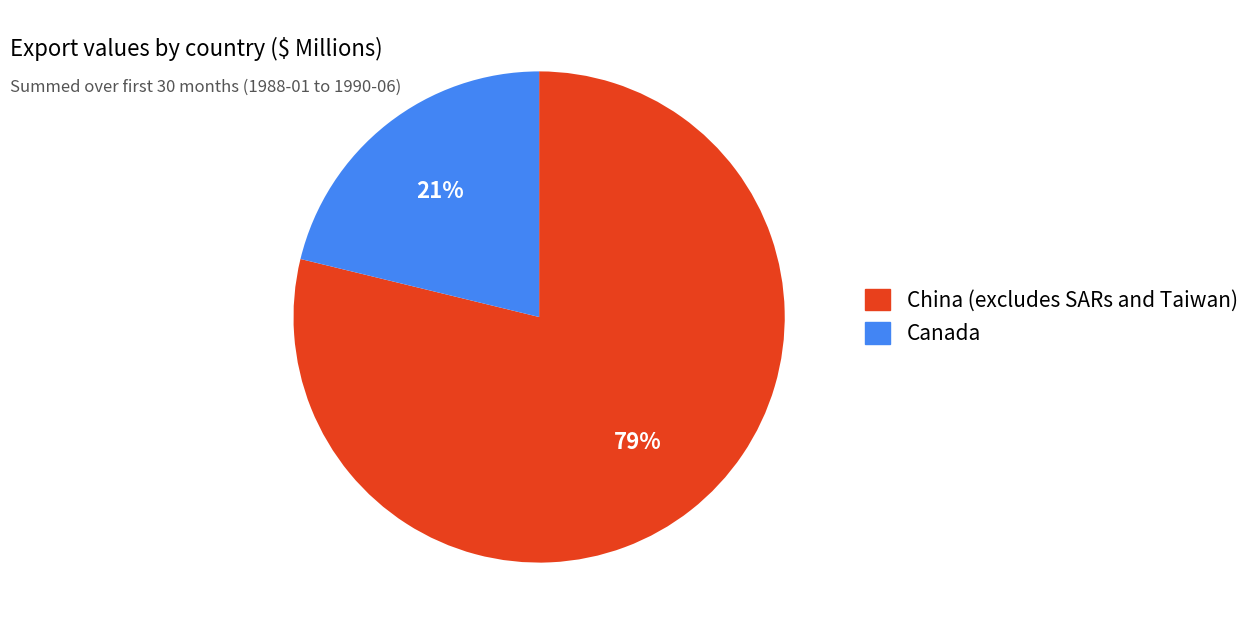

Rank the categories by value from highest to lowest.

China (excludes SARs and Taiwan), Canada